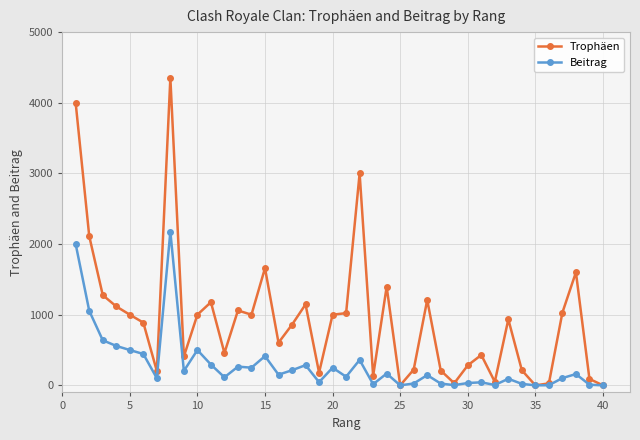

How many categories are shown in the chart?

40